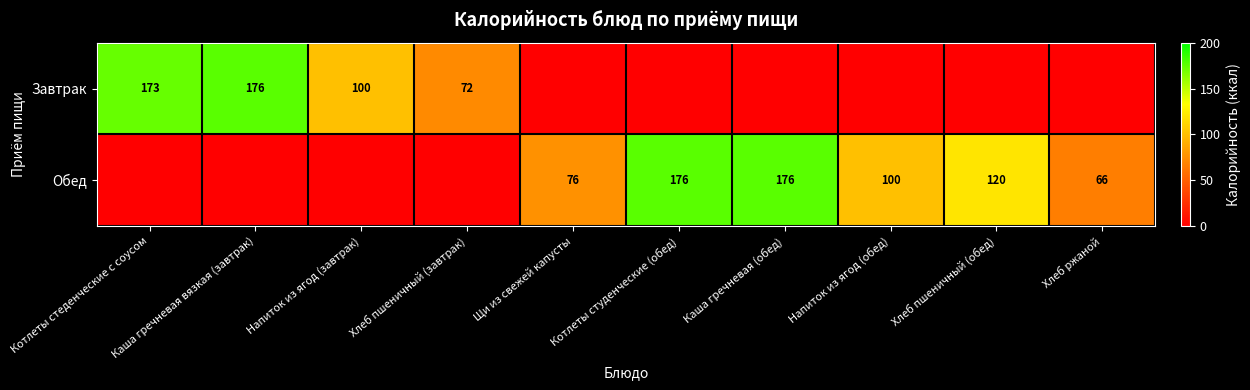

Which label corresponds to the largest value in the chart?

Каша гречневая вязкая (завтрак)